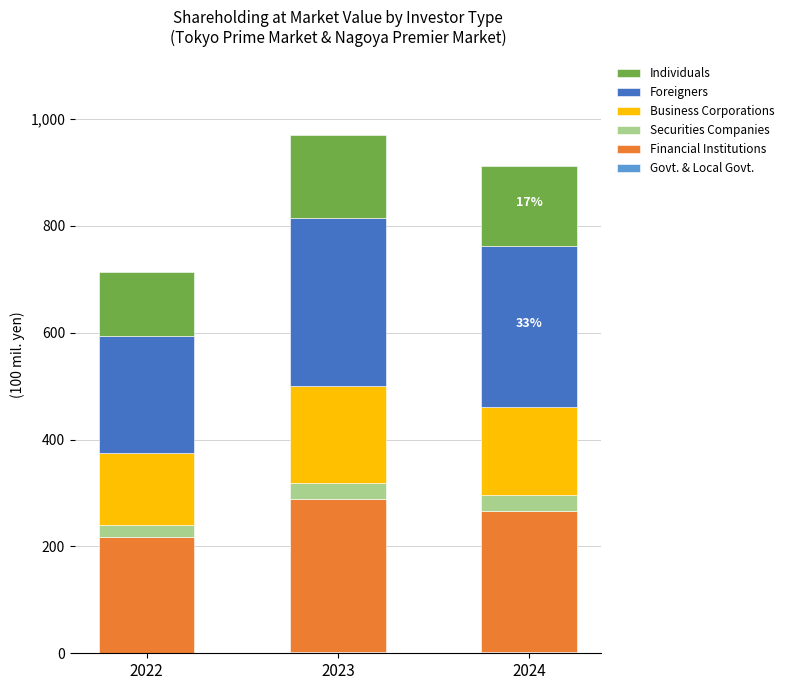

The Business Corporations series shows 779133 at 2023. True or false?

False